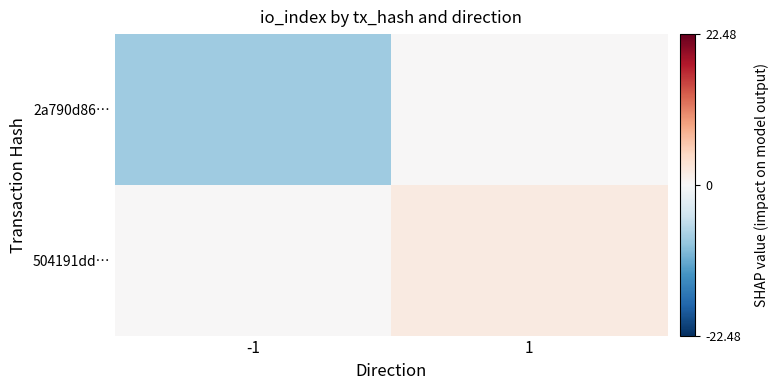

At which category is the sum across all series the highest?

1